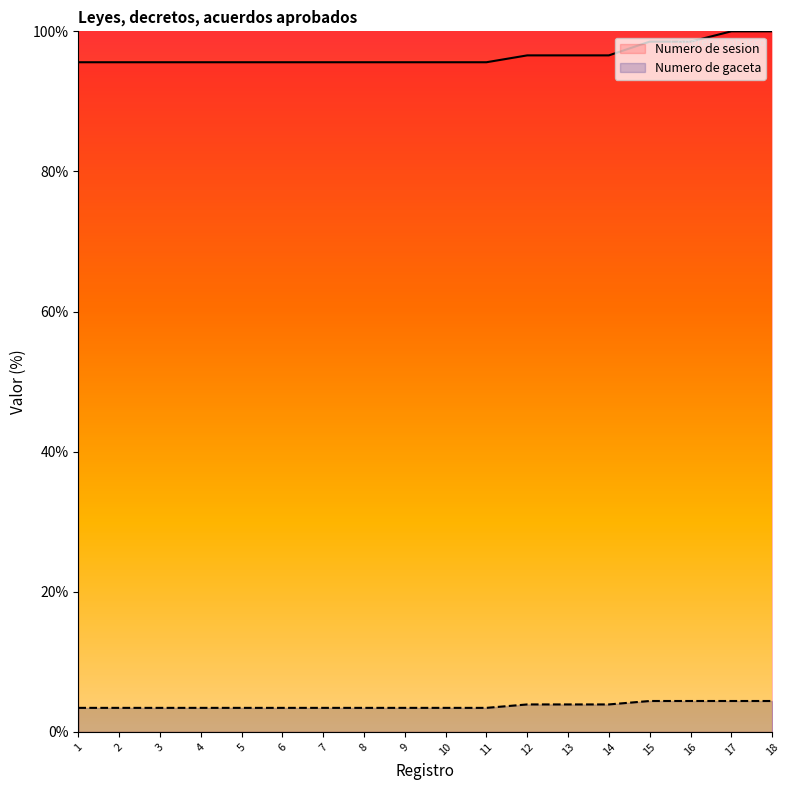

What is the sum of all Numero de sesion values?

1738.2